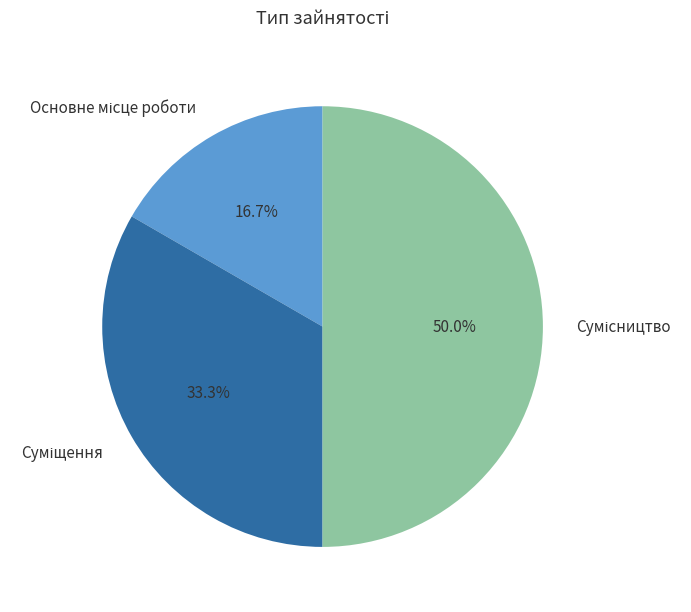

Count the number of slices in the pie.

3